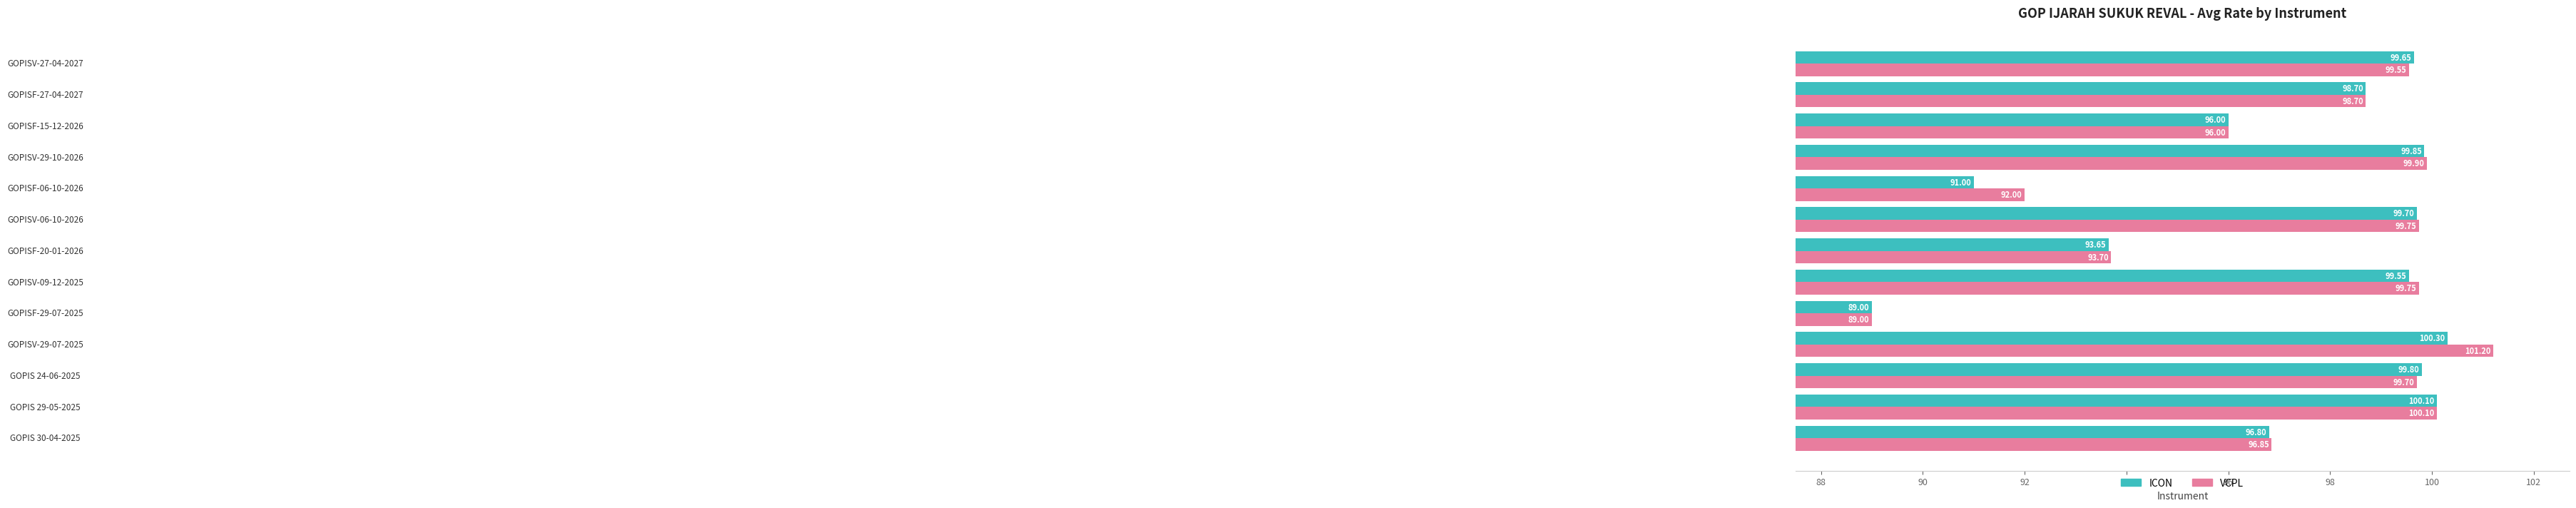

Rank the series by their maximum value, from highest to lowest.

VCPL, ICON